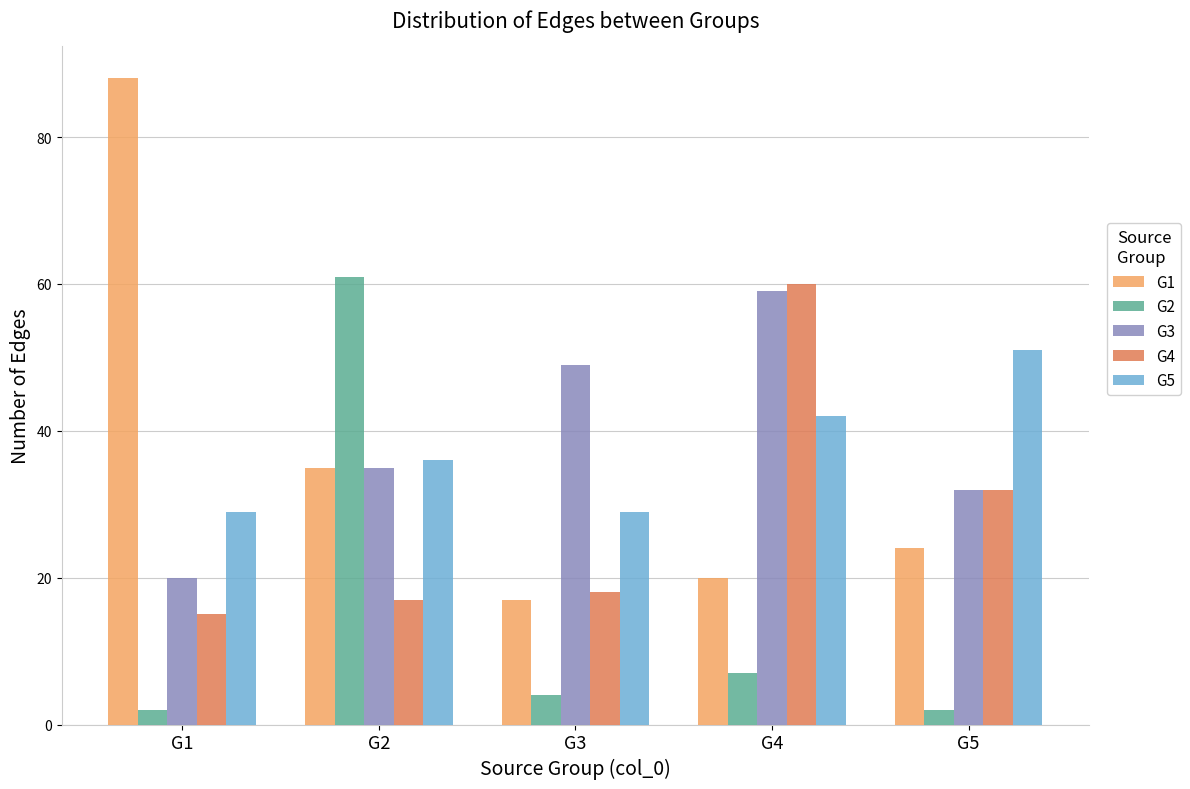

Rank the series by their maximum value, from highest to lowest.

G1, G2, G4, G3, G5